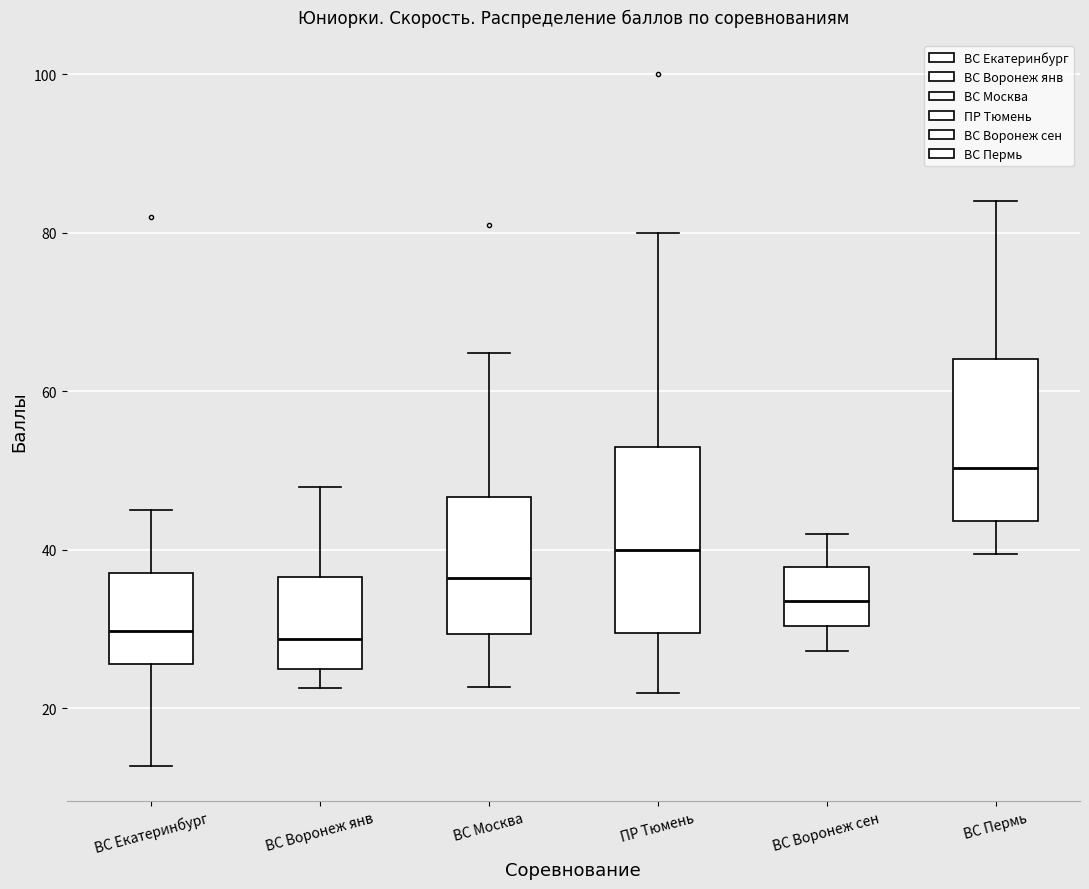

Reading left to right, transcribe this box plot: for each box, give where its median line is, the range the box spans, and where its two whiskers end, as read against the y-axis. The values are not printed on the chart, so give them approximately, as read against the axis.

ВС Екатеринбург: median 30, box 26 to 38, whiskers 12 to 46
ВС Воронеж янв: median 28, box 24 to 36, whiskers 22 to 48
ВС Москва: median 36, box 30 to 46, whiskers 22 to 64
ПР Тюмень: median 40, box 30 to 54, whiskers 22 to 80
ВС Воронеж сен: median 34, box 30 to 38, whiskers 28 to 42
ВС Пермь: median 50, box 44 to 64, whiskers 40 to 84